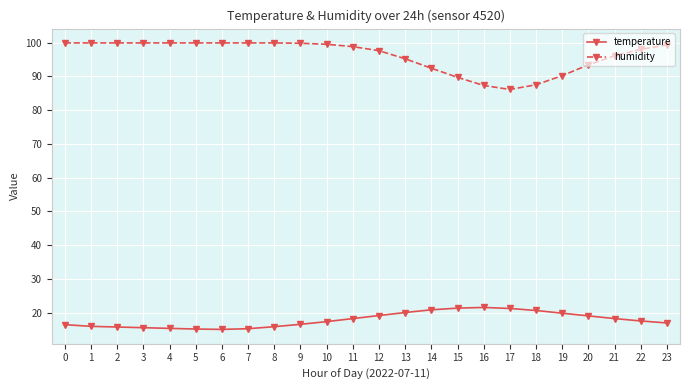

What is the average value of the temperature series?

17.8